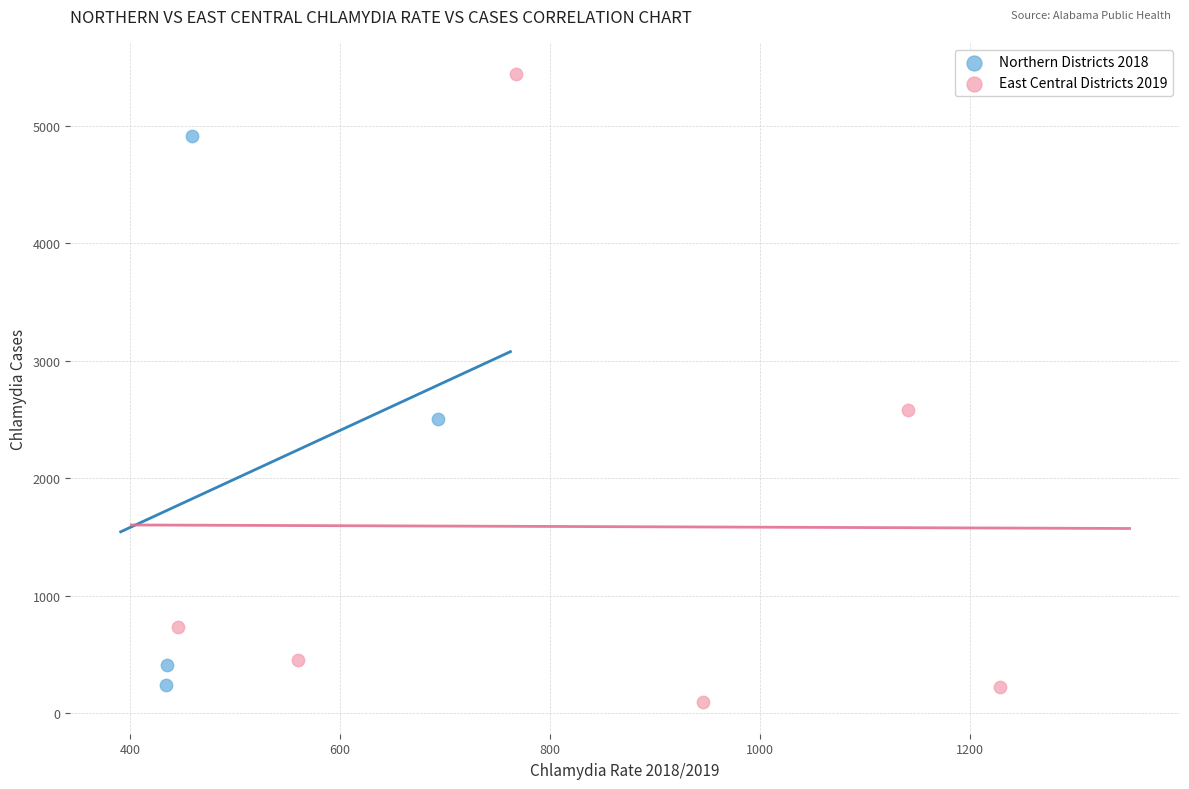

Which series has the largest Y range (max minus min)?

East Central Districts 2019